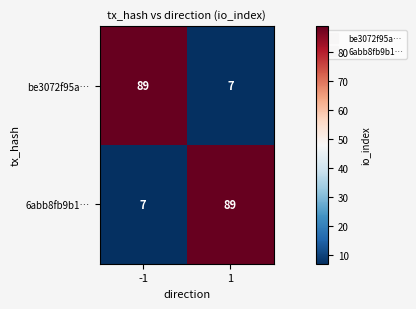

Is it true that 6abb8fb9b1… equals 7 at -1?

True